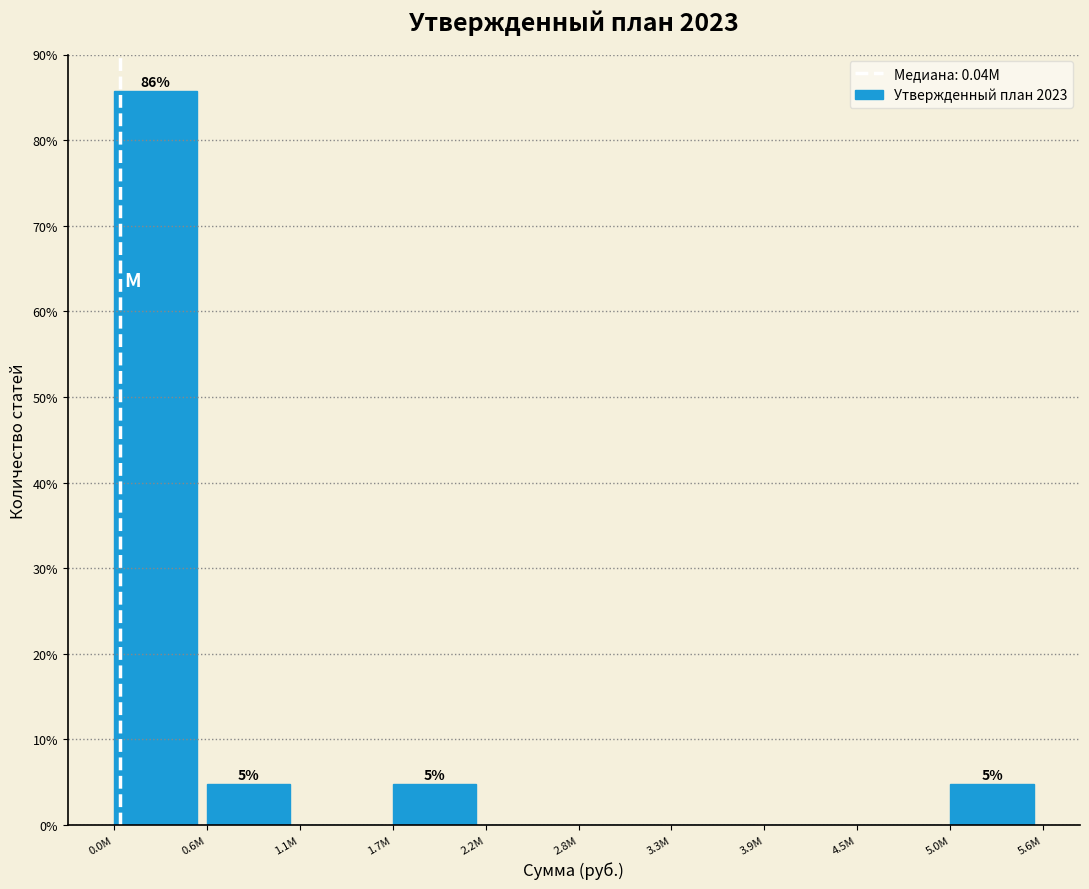

Reading left to right, what are all the values shown in this chart?

0.0M=85.7	0.6M=4.8	1.1M=0.0	1.7M=4.8	2.2M=0.0	2.8M=0.0	3.3M=0.0	3.9M=0.0	4.5M=0.0	5.0M=4.8